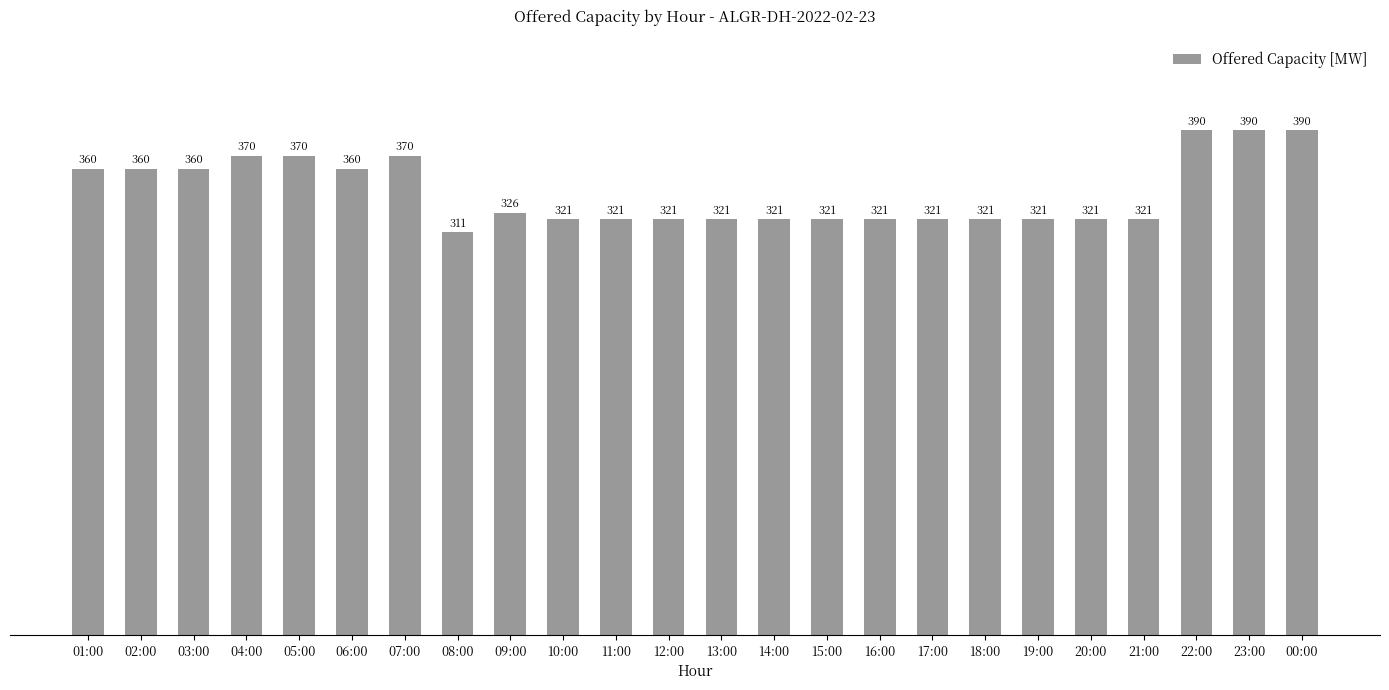

Between 17:00 and 01:00, which is larger?

01:00